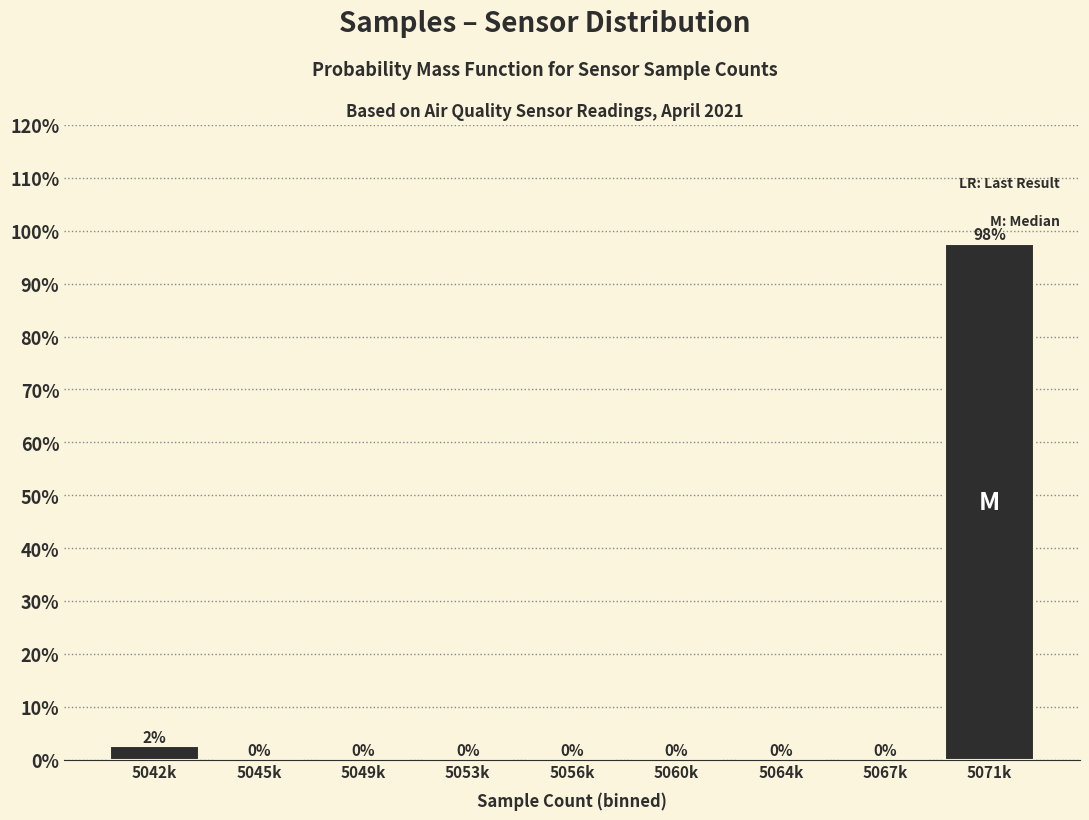

What is the sum of all values?

100.0